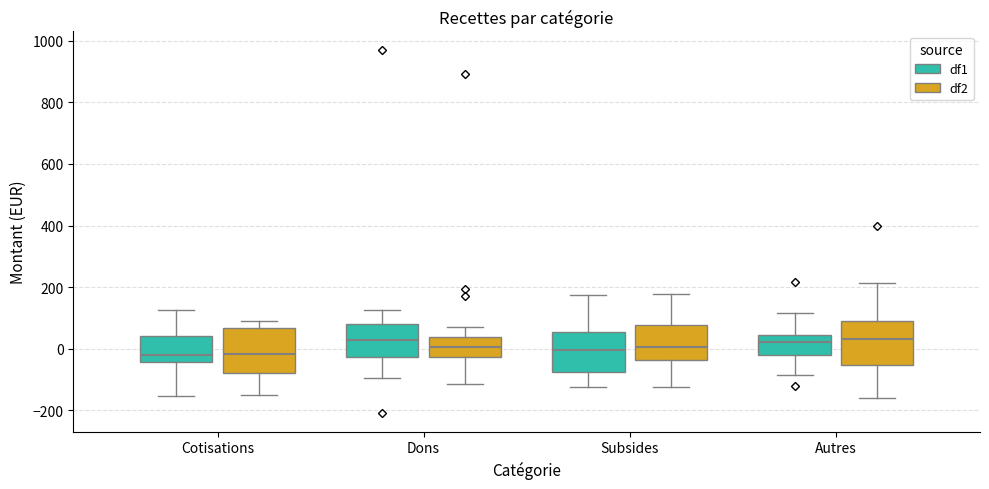

Reading left to right, transcribe this box plot: for each box, give where its median line is, the range the box spans, and where its two whiskers end, as read against the y-axis. The values are not printed on the chart, so give them approximately, as read against the axis.

Cotisations (df1): median -20, box -40 to 40, whiskers -160 to 120
Cotisations (df2): median -20, box -80 to 60, whiskers -140 to 100
Dons (df1): median 20, box -20 to 80, whiskers -100 to 120
Dons (df2): median 0, box -20 to 40, whiskers -120 to 60
Subsides (df1): median 0, box -80 to 60, whiskers -120 to 180
Subsides (df2): median 0, box -40 to 80, whiskers -120 to 180
Autres (df1): median 20, box -20 to 40, whiskers -80 to 120
Autres (df2): median 40, box -60 to 80, whiskers -160 to 220